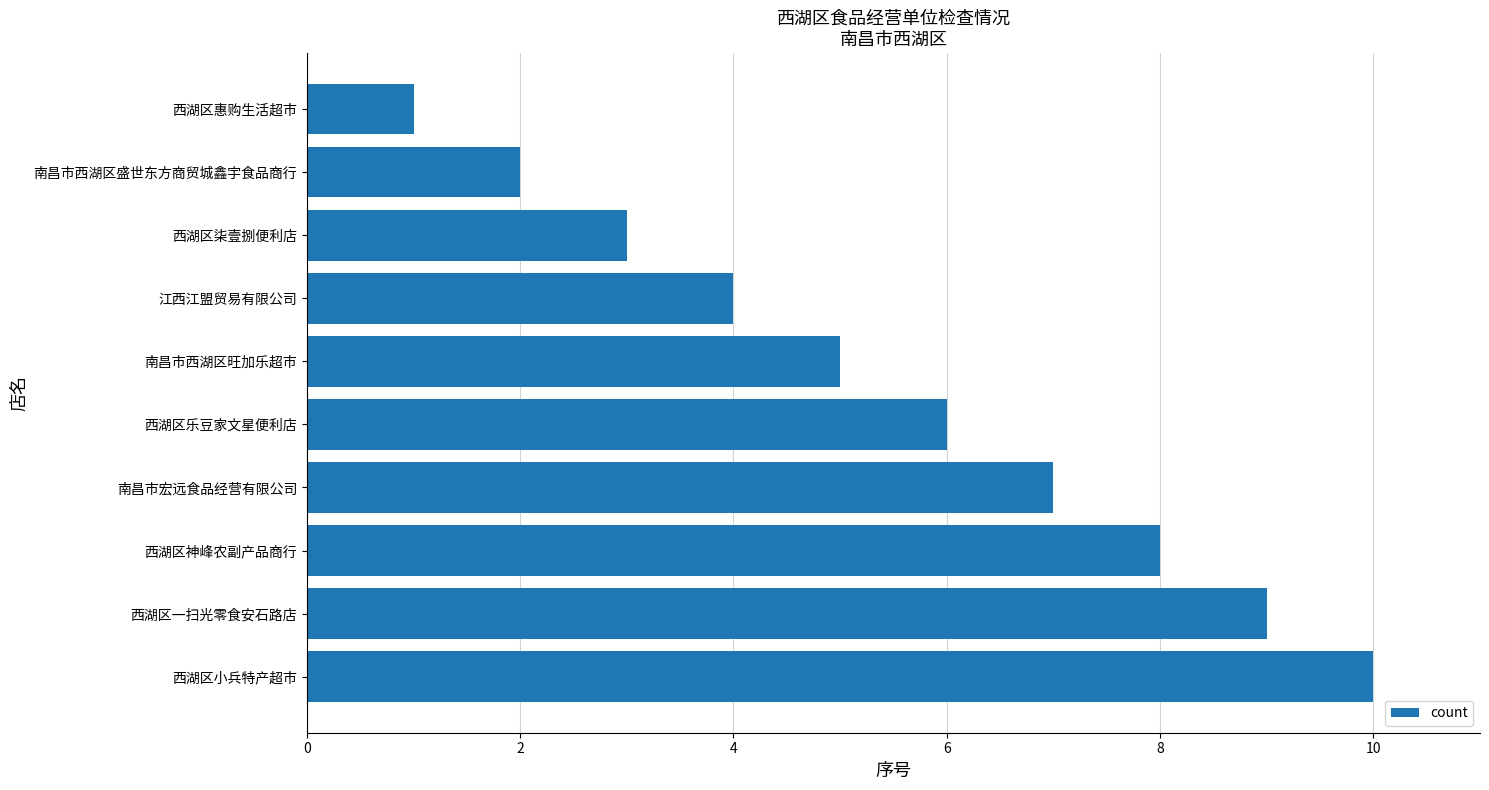

What is the sum of all values?

55